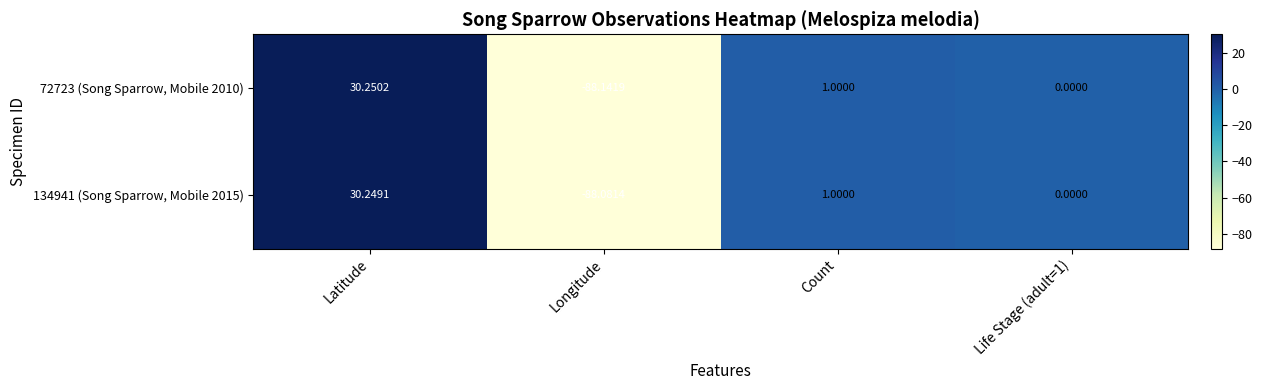

Which series has the largest total across all categories?

134941 (Song Sparrow, Mobile 2015)